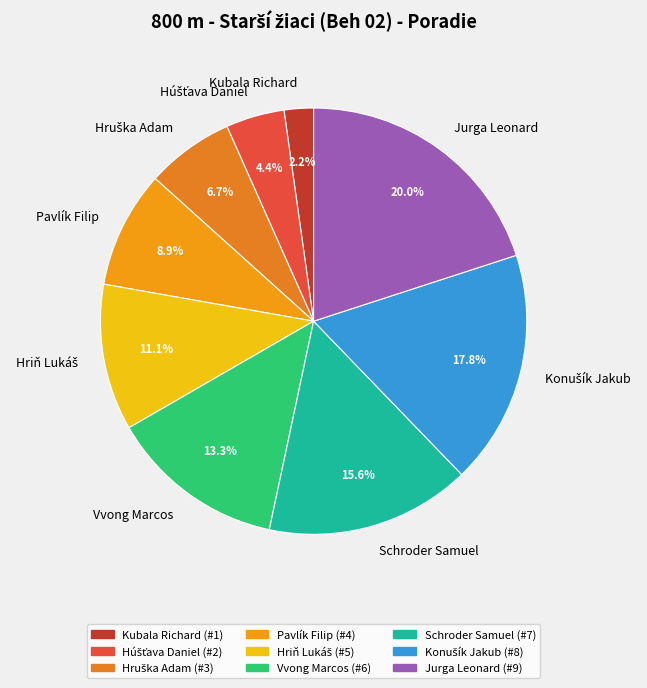

Is there a majority slice in this chart?

No